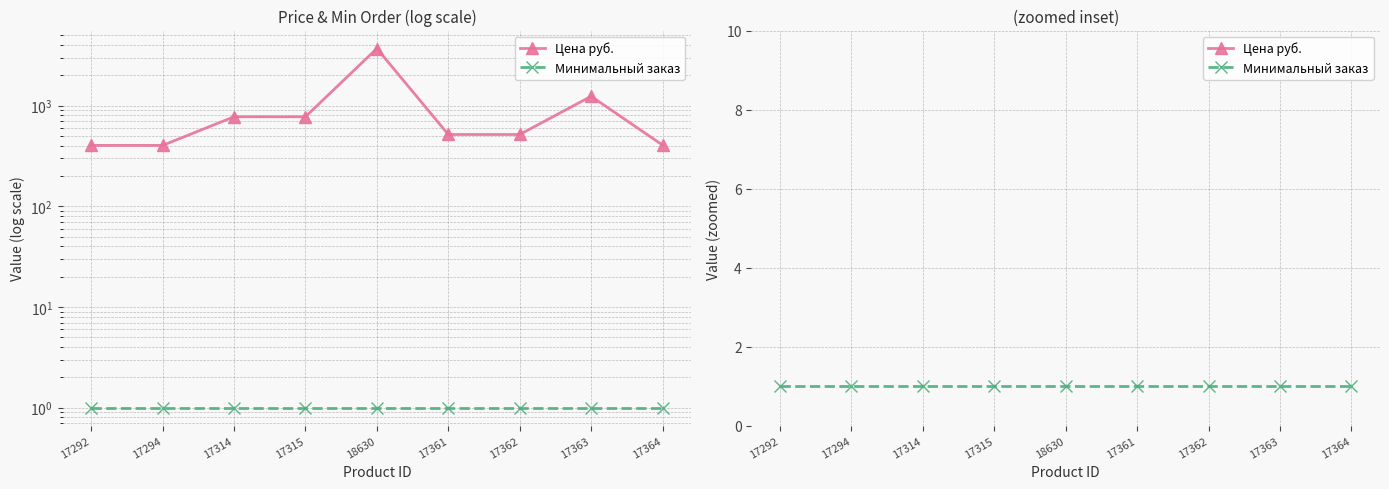

Between 17292 and 17294, which series saw the biggest shift?

Цена руб.